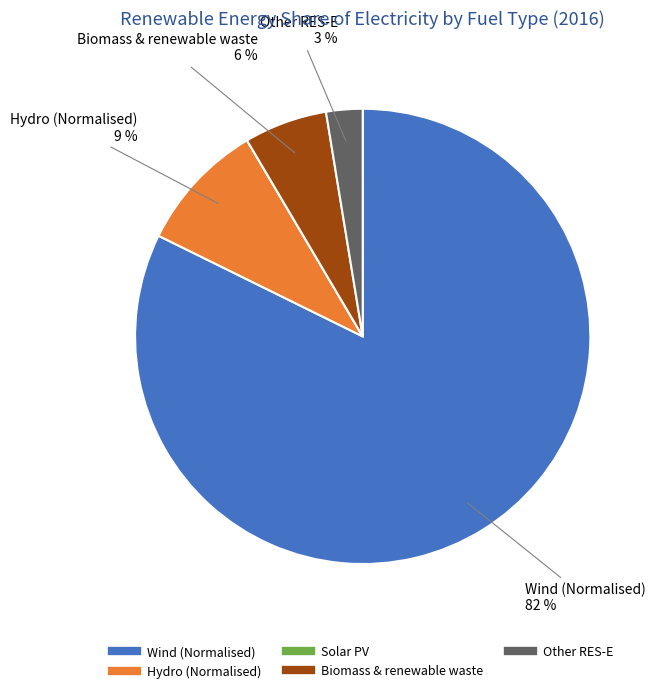

Does any single category account for the majority?

Yes